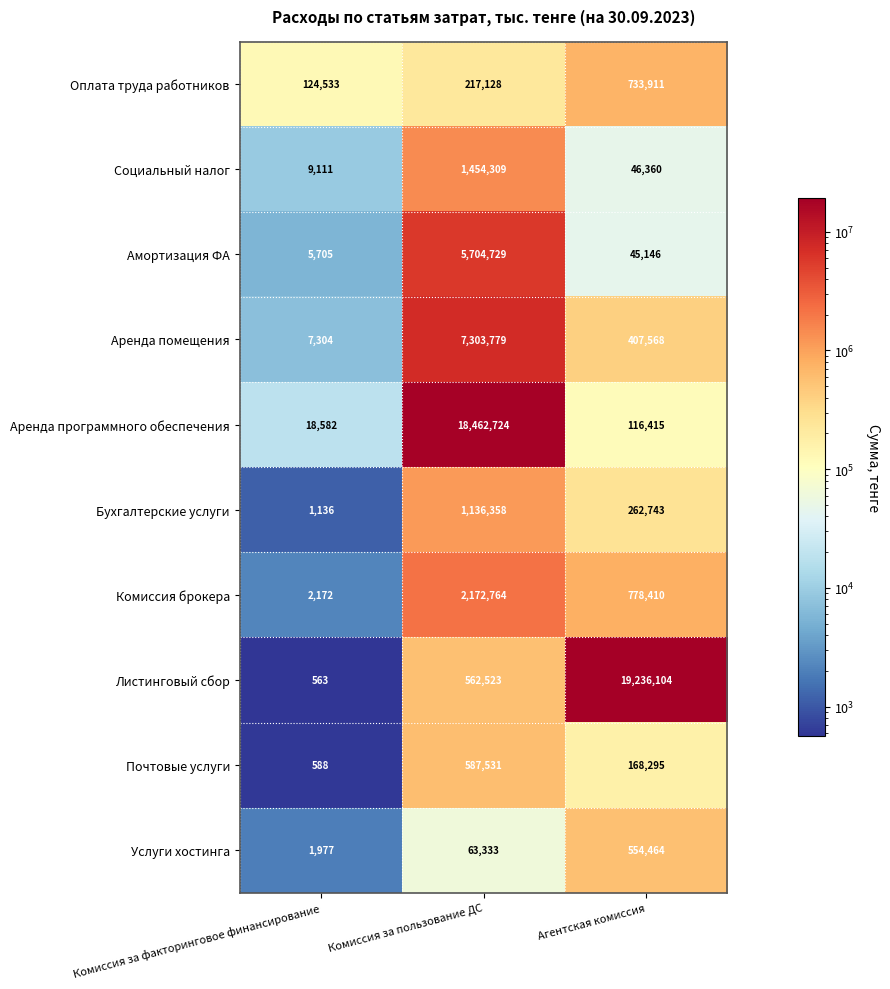

What is the difference between the highest and lowest values at Агентская комиссия?

19190958